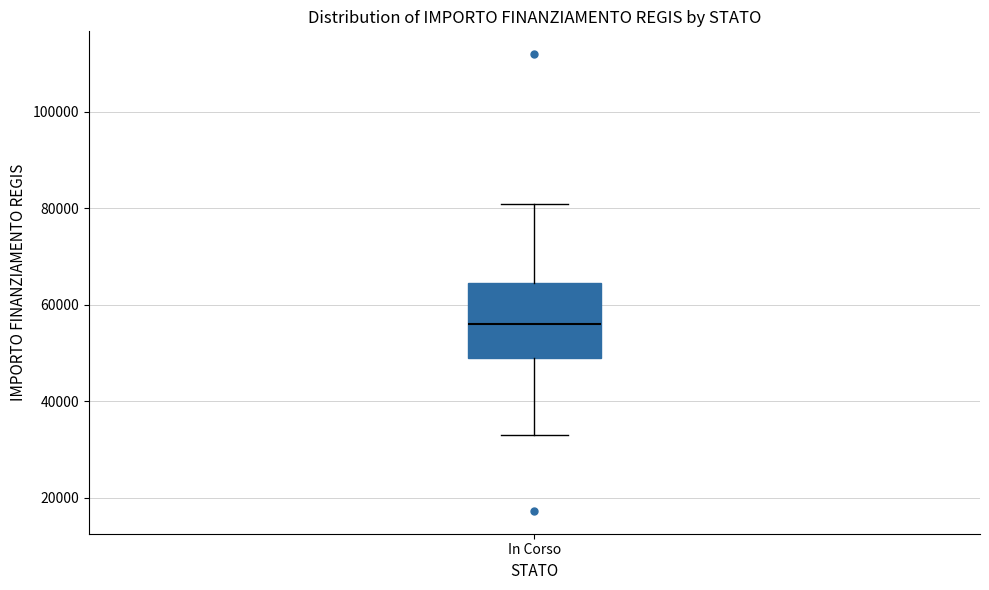

Read this box plot against the y-axis: the position of the median line, the range covered by the box, and the ends of both whiskers. The values are not printed on the chart, so give them approximately, as read against the axis.

median 56000, box 50000 to 64000, whiskers 32000 to 80000